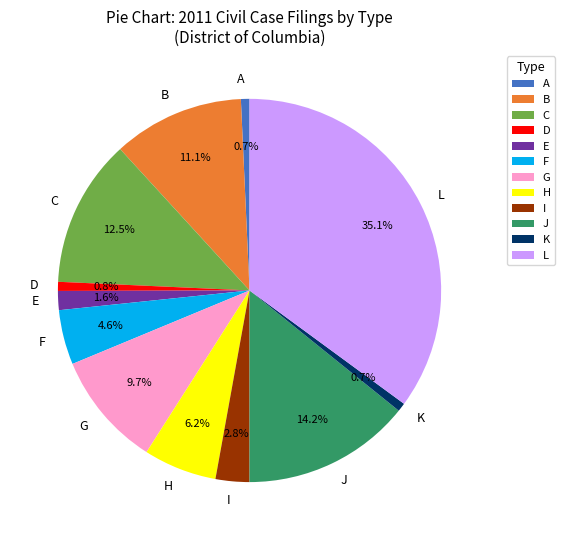

Is there a majority slice in this chart?

No